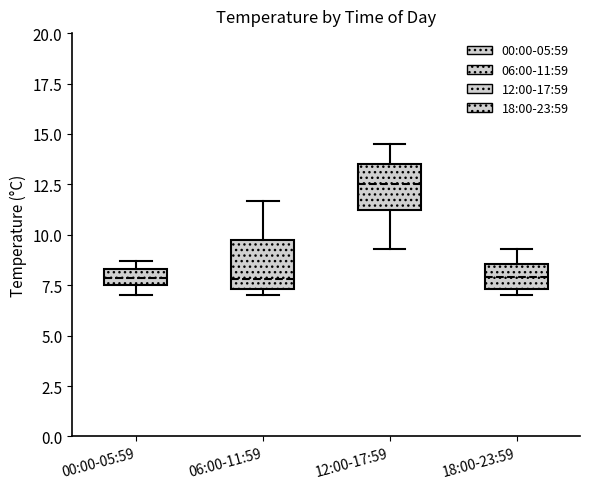

Reading left to right, transcribe this box plot: for each box, give where its median line is, the range the box spans, and where its two whiskers end, as read against the y-axis. The values are not printed on the chart, so give them approximately, as read against the axis.

00:00-05:59: median 8.0, box 7.5 to 8.5, whiskers 7.0 to 8.5 (just above the box's upper edge)
06:00-11:59: median 8.0, box 7.5 to 10.0, whiskers 7.0 to 11.5
12:00-17:59: median 12.5, box 11.5 to 13.5, whiskers 9.5 to 14.5
18:00-23:59: median 8.0, box 7.5 to 8.5, whiskers 7.0 to 9.5